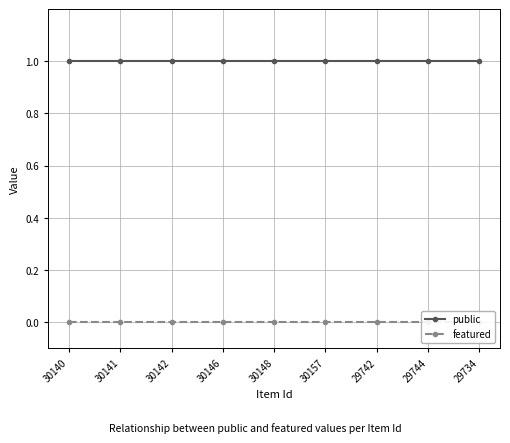

True or false: featured and public intersect in this chart.

False